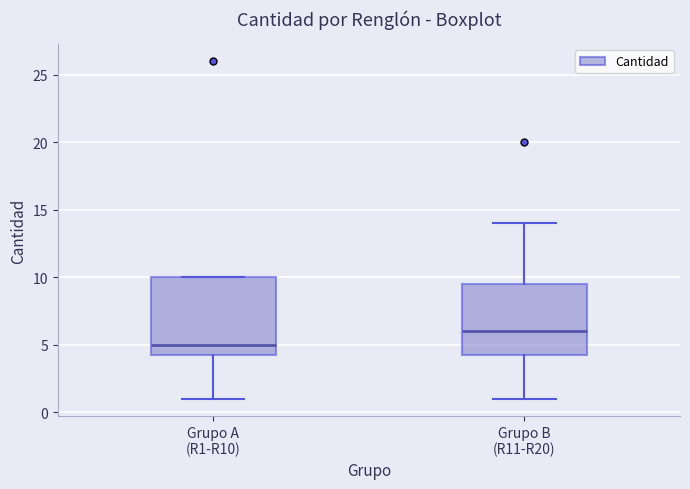

Reading left to right, transcribe this box plot: for each box, give where its median line is, the range the box spans, and where its two whiskers end, as read against the y-axis. The values are not printed on the chart, so give them approximately, as read against the axis.

Grupo A (R1-R10): median 5.0, box 4.5 to 10.0, whiskers 1.0 to 10.0
Grupo B (R11-R20): median 6.0, box 4.5 to 9.5, whiskers 1.0 to 14.0